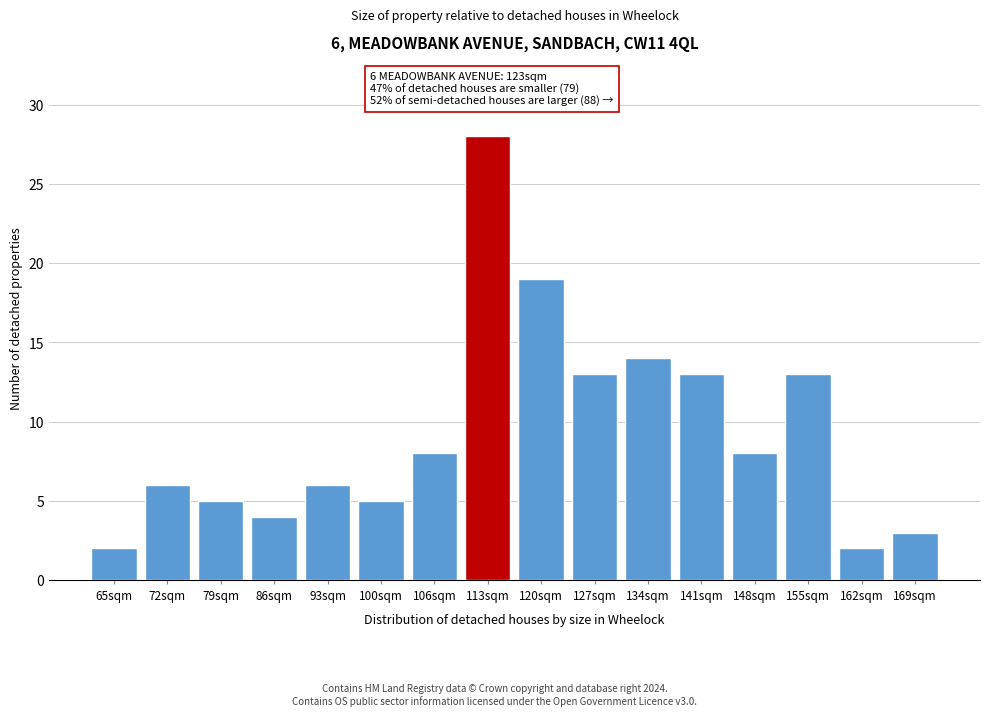

Reading left to right, extract all data points from this chart.

65sqm=2	72sqm=6	79sqm=5	86sqm=4	93sqm=6	100sqm=5	106sqm=8	113sqm=28	120sqm=19	127sqm=13	134sqm=14	141sqm=13	148sqm=8	155sqm=13	162sqm=2	169sqm=3